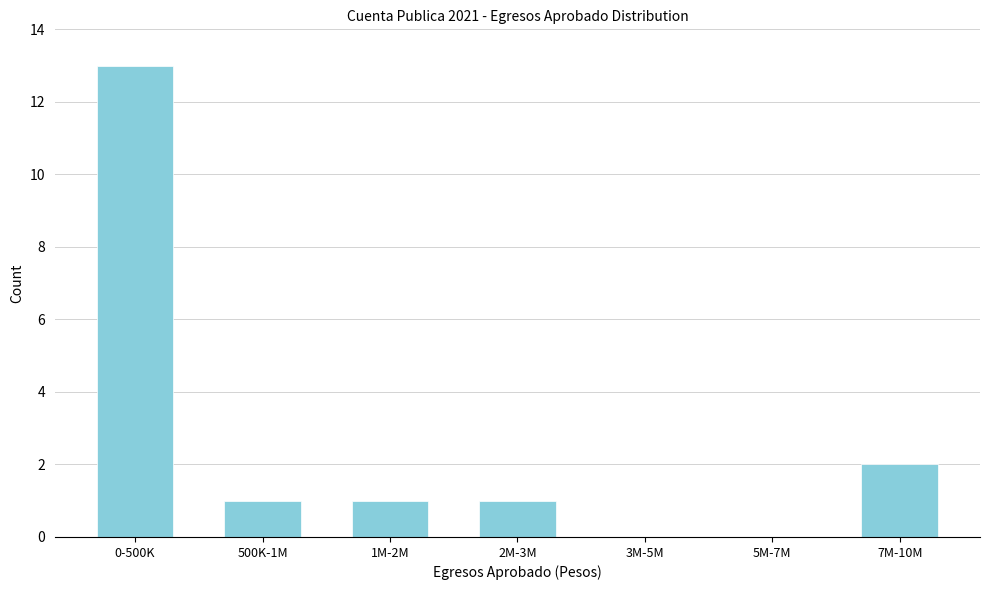

Reading right to left, extract all data points from this chart.

7M-10M=2	5M-7M=0	3M-5M=0	2M-3M=1	1M-2M=1	500K-1M=1	0-500K=13